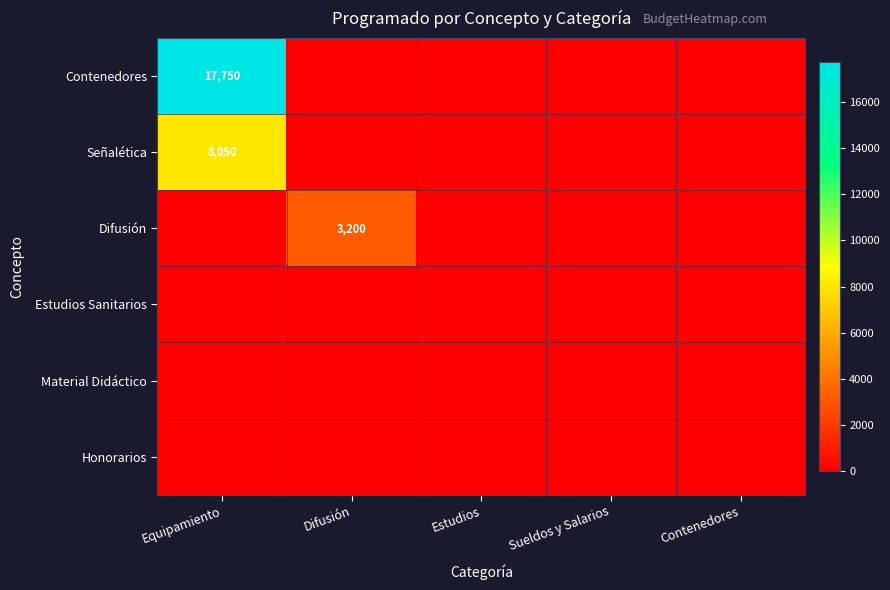

The value of Contenedores at Difusión is 0. True or false?

True